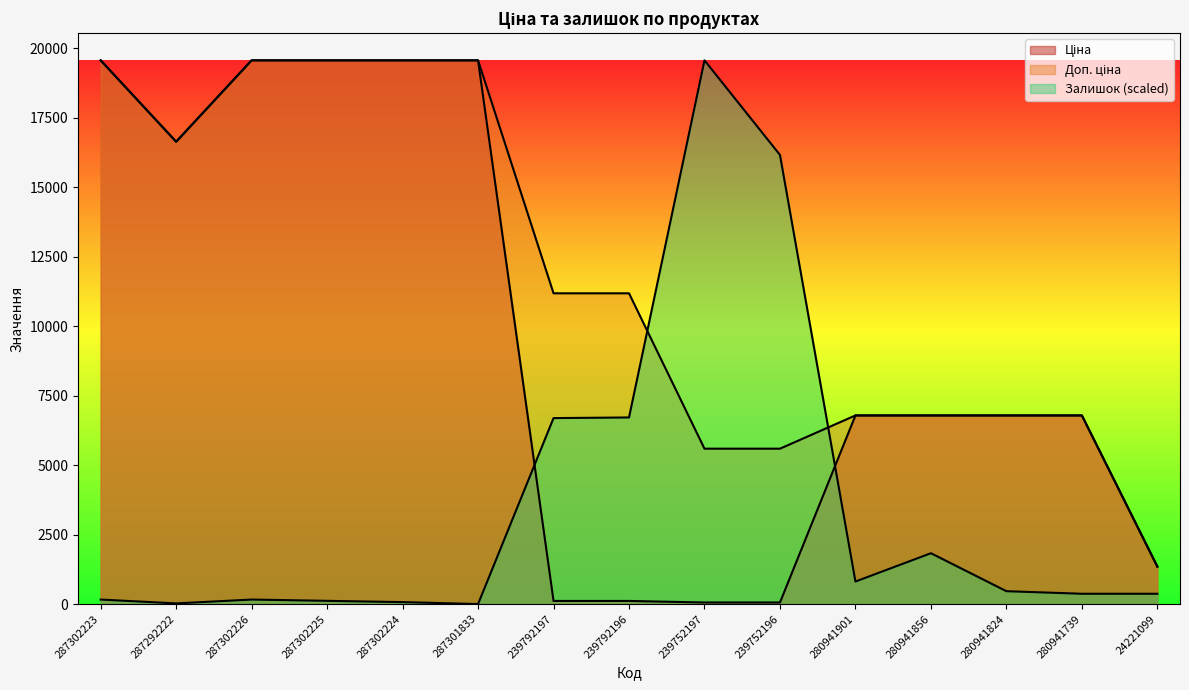

What position from the right is 287302224?

11